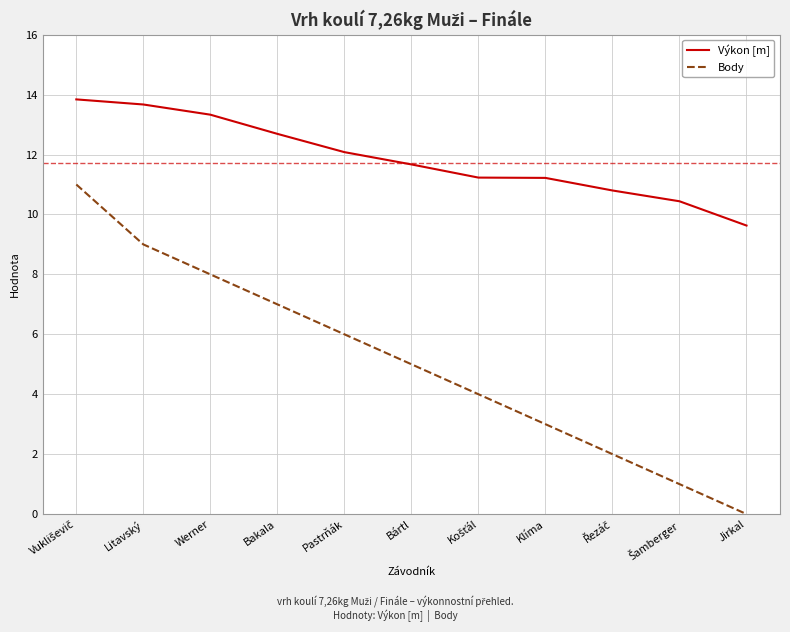

Rank the series by their average value, from highest to lowest.

Výkon [m], Body